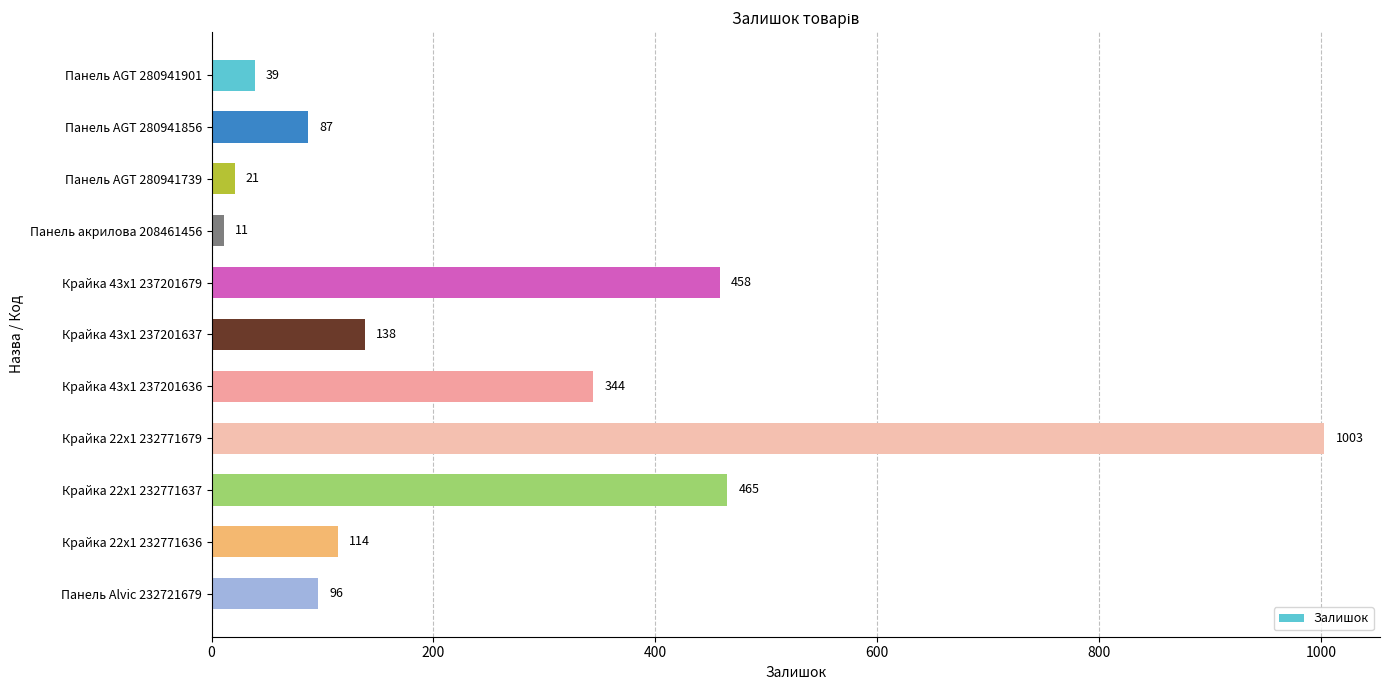

Reading top to bottom, extract all data points from this chart.

Панель AGT 280941901=39	Панель AGT 280941856=87	Панель AGT 280941739=21	Панель акрилова 208461456=11	Крайка 43x1 237201679=458	Крайка 43x1 237201637=138	Крайка 43x1 237201636=344	Крайка 22x1 232771679=1003	Крайка 22x1 232771637=465	Крайка 22x1 232771636=114	Панель Alvic 232721679=96